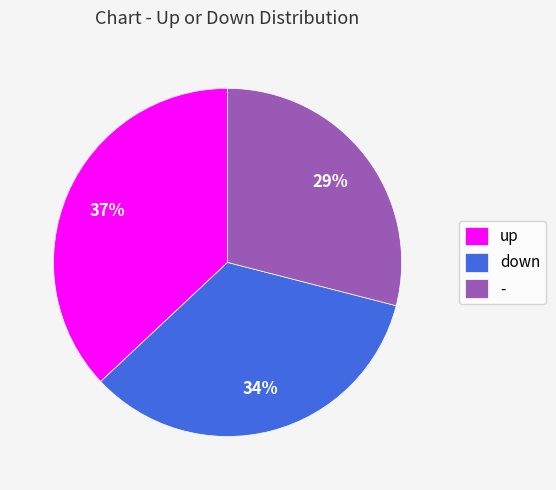

What is the smallest slice in the pie chart?

-